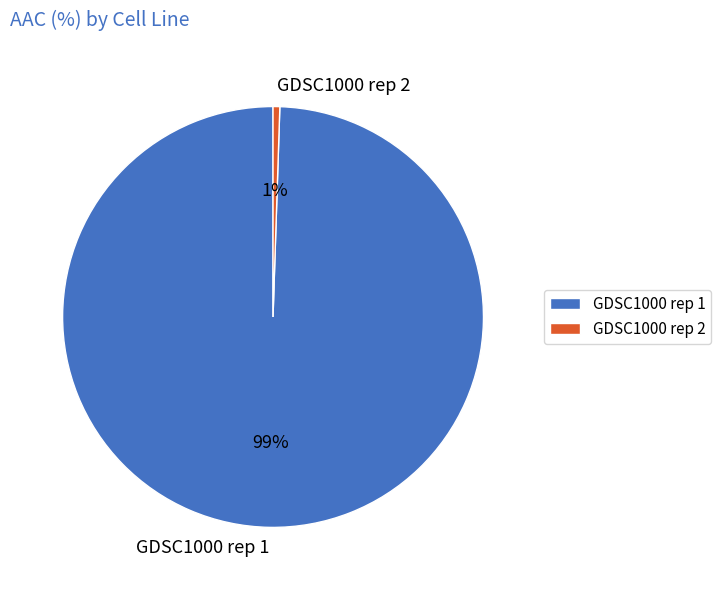

To the nearest percent, what is the average slice percentage?

50%